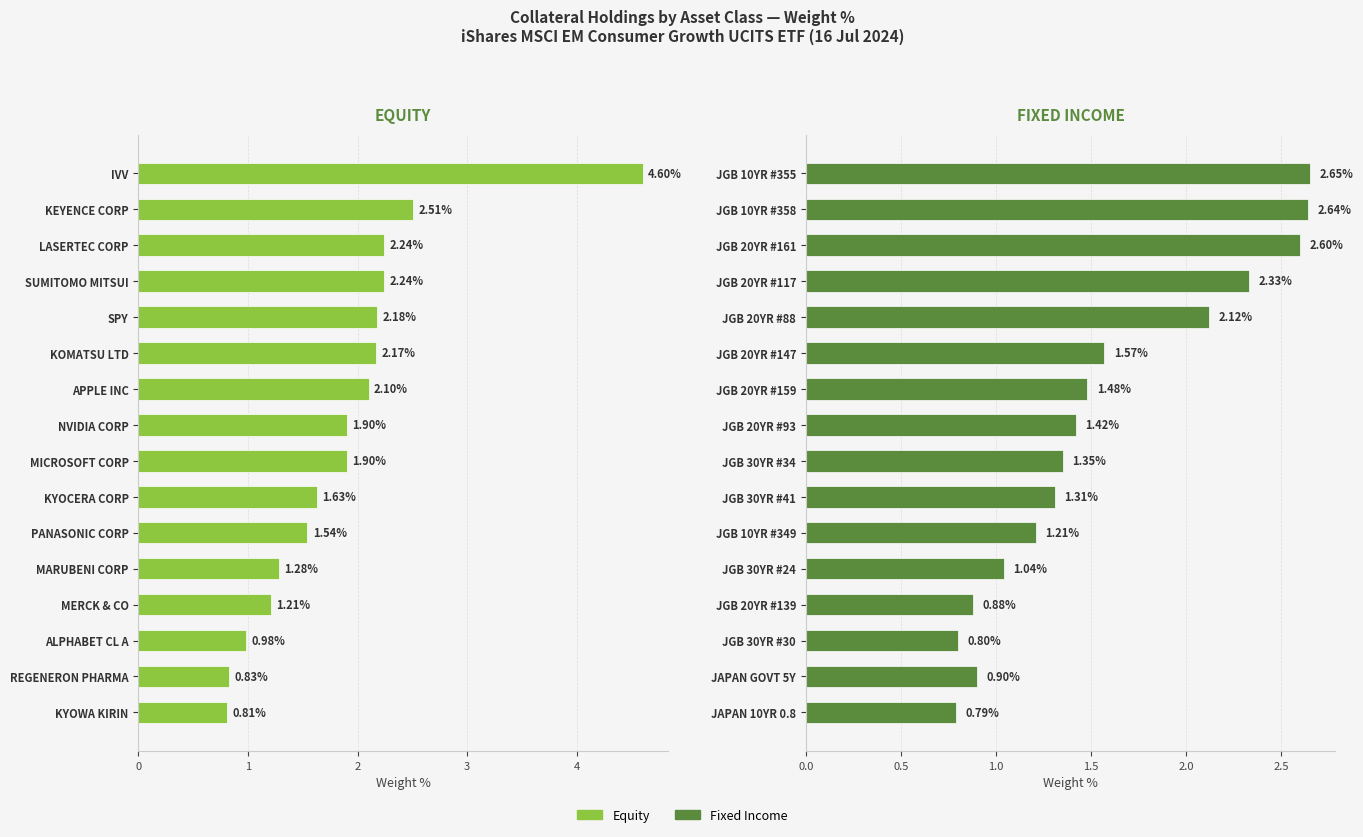

What is the minimum value for EQUITY?

0.8